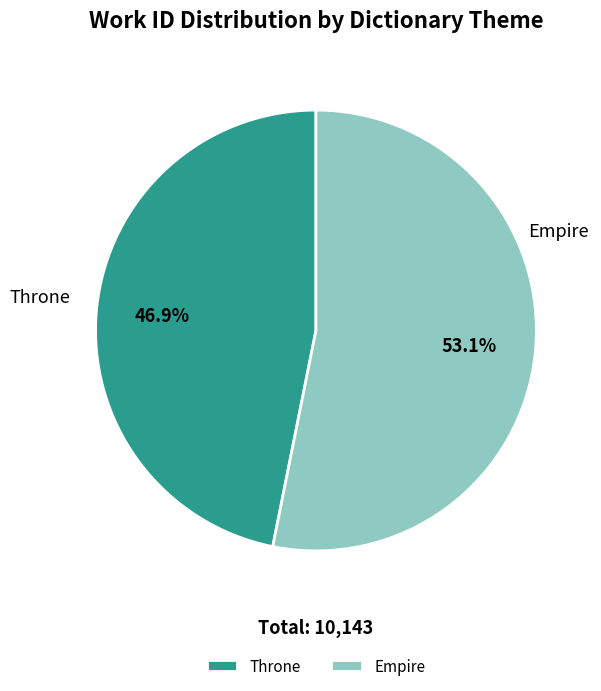

What is the total percentage of Empire and Throne?

100.0%